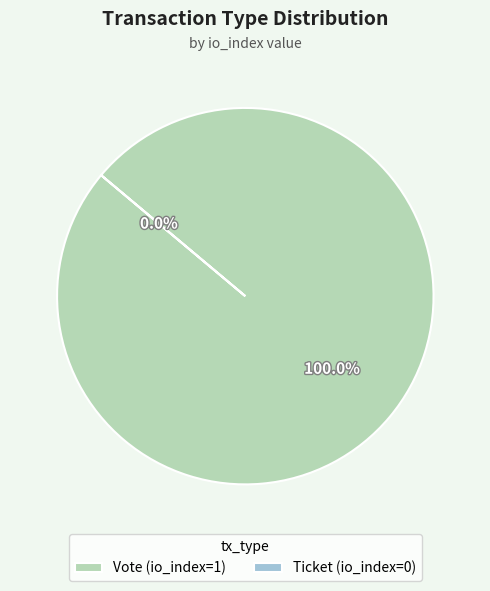

True or false: Vote accounts for 89% of the total.

False